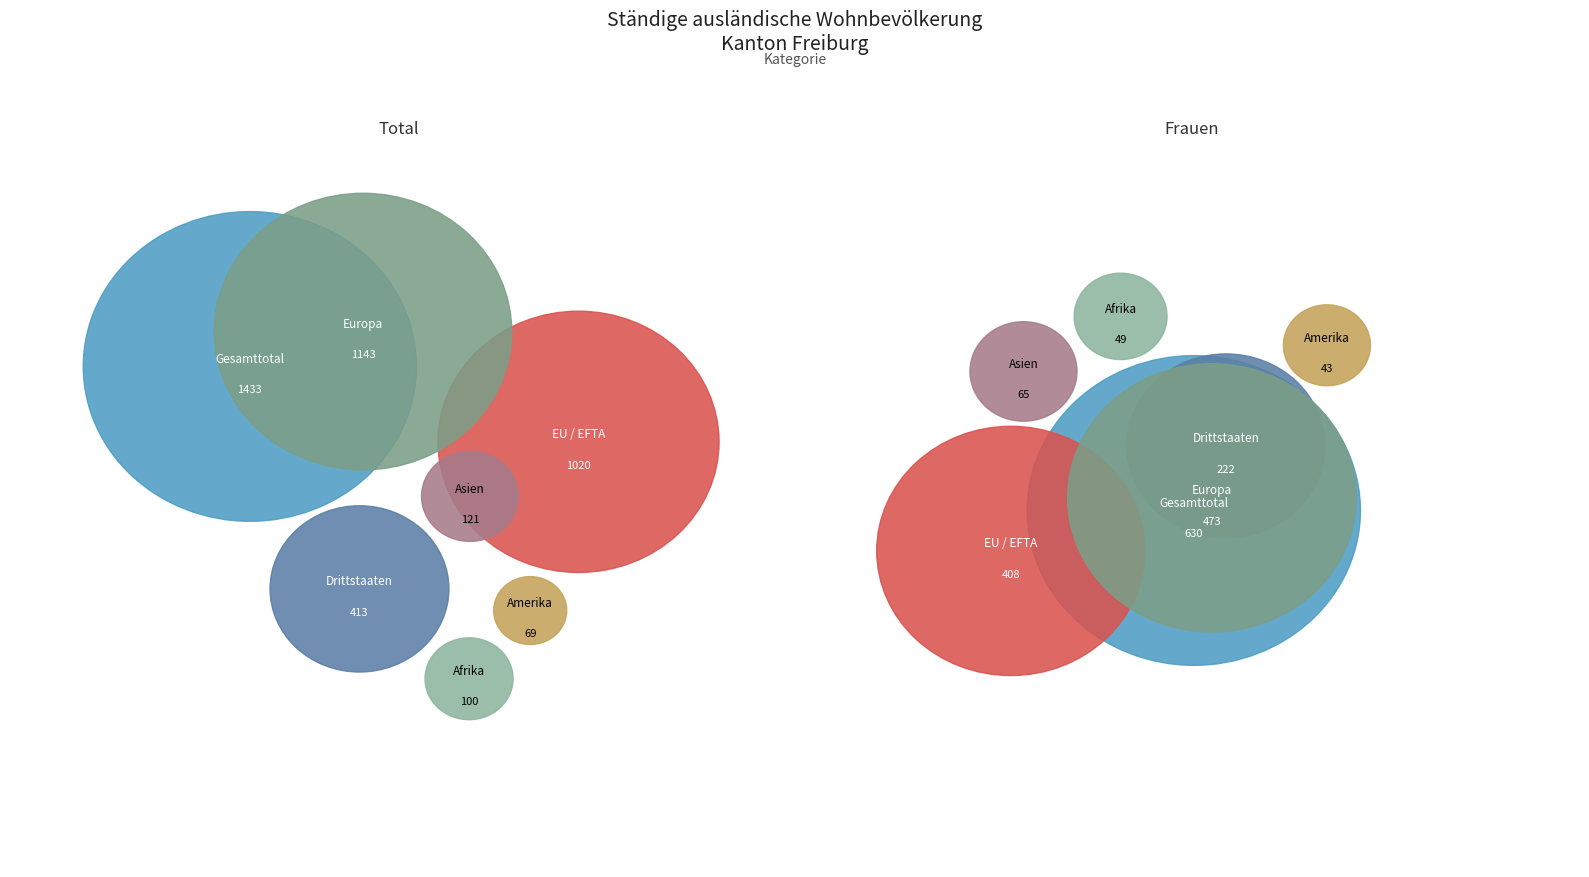

Is there a majority slice in this chart?

No